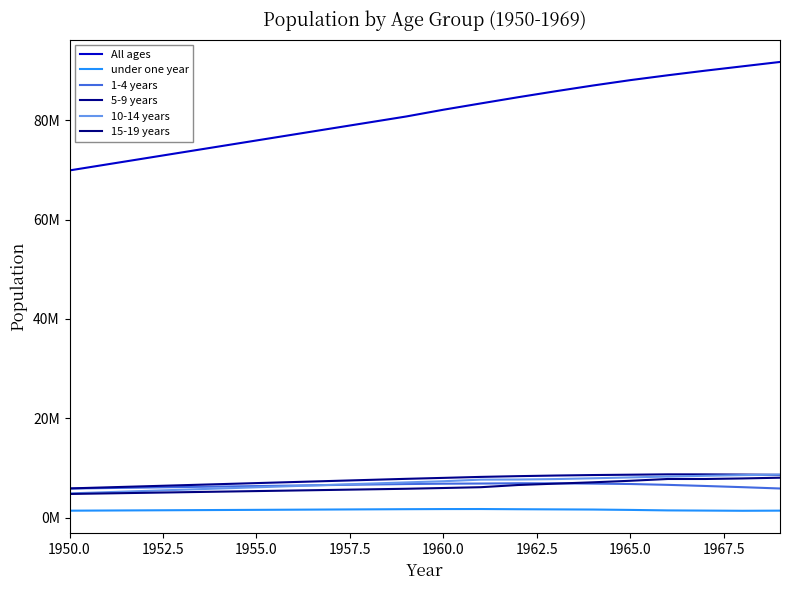

What is the difference between the maximum and second lowest values in the under one year series?

332034